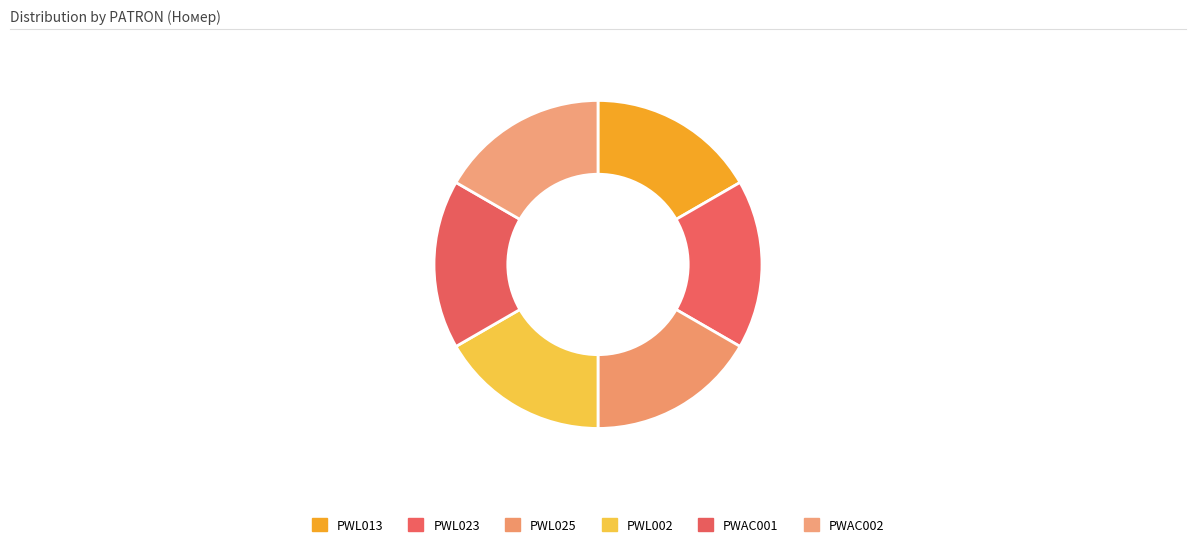

What percentage is the PWL013 slice, to the nearest percent?

17%